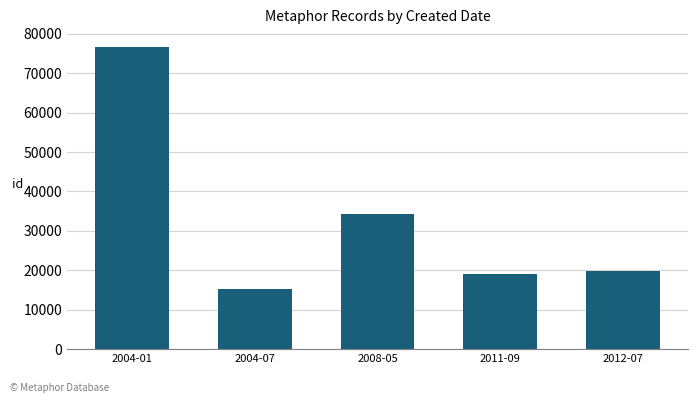

What is the label of the 4th bar from the right?

2004-07